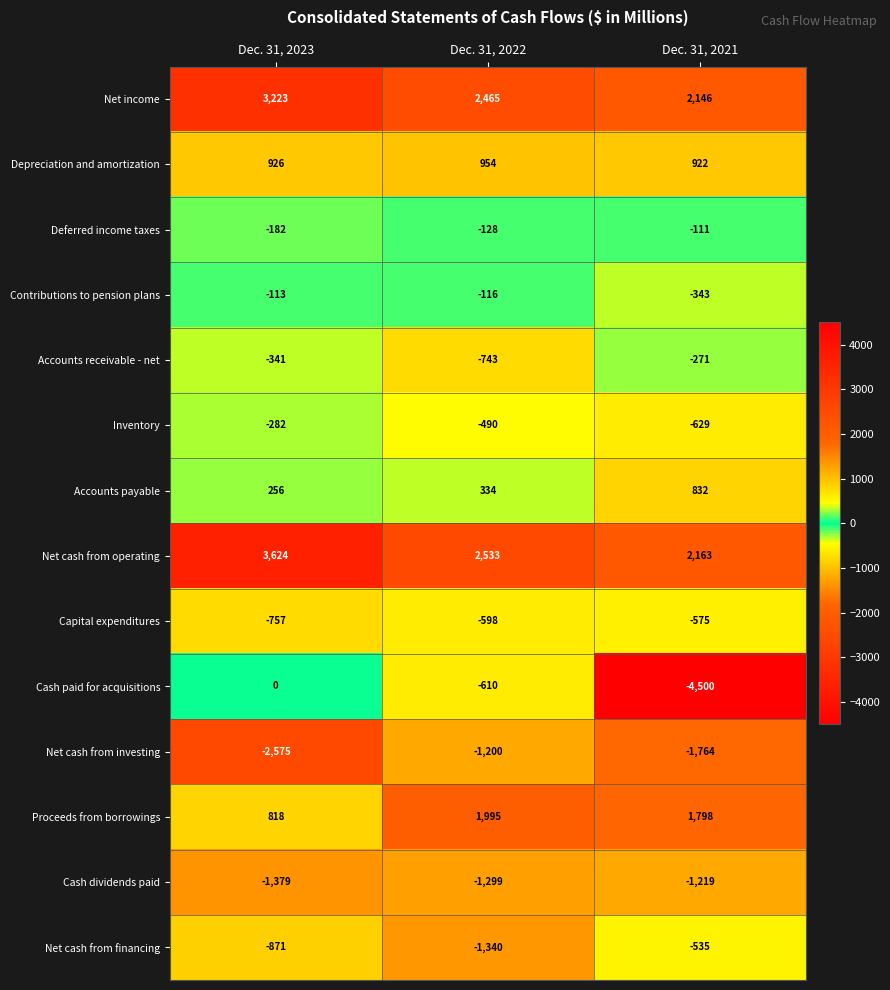

What is the maximum value shown in the chart?

3624